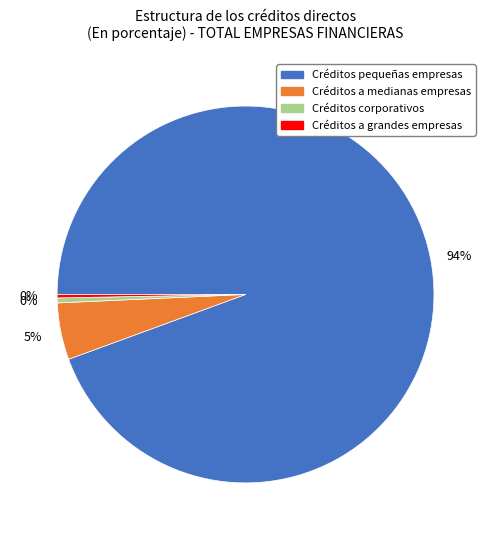

To the nearest percent, what is the combined percentage of Créditos corporativos and Créditos a medianas empresas?

5%